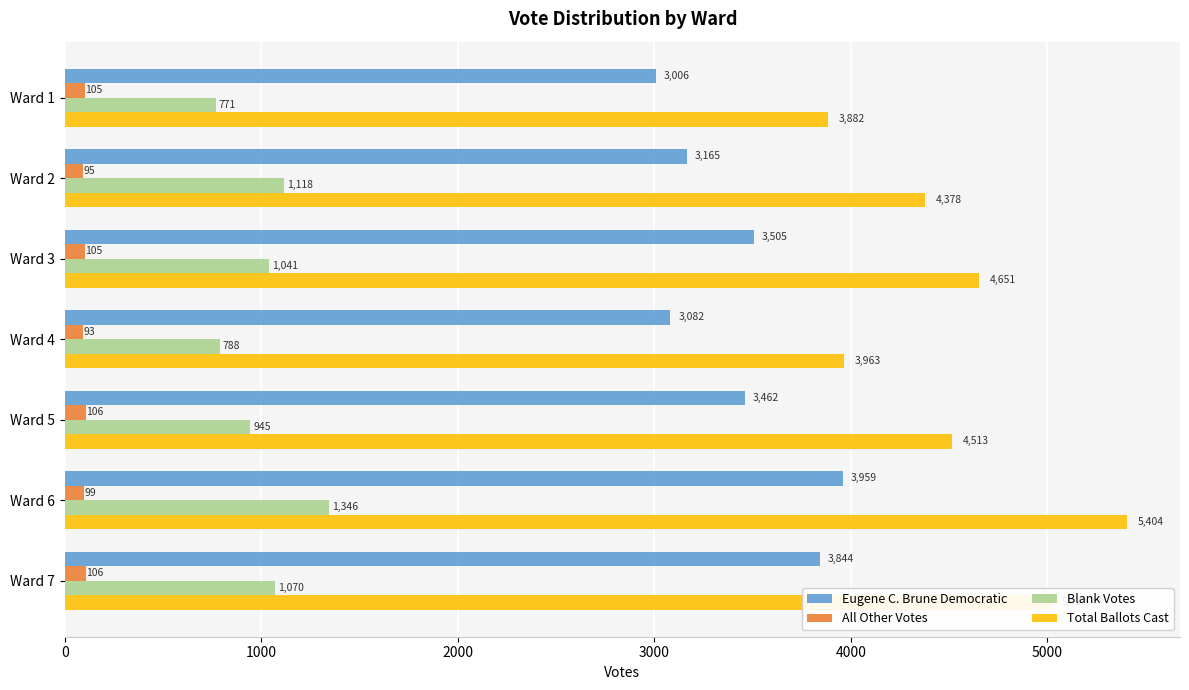

What is the spread (max minus min) of values at Ward 3?

4546